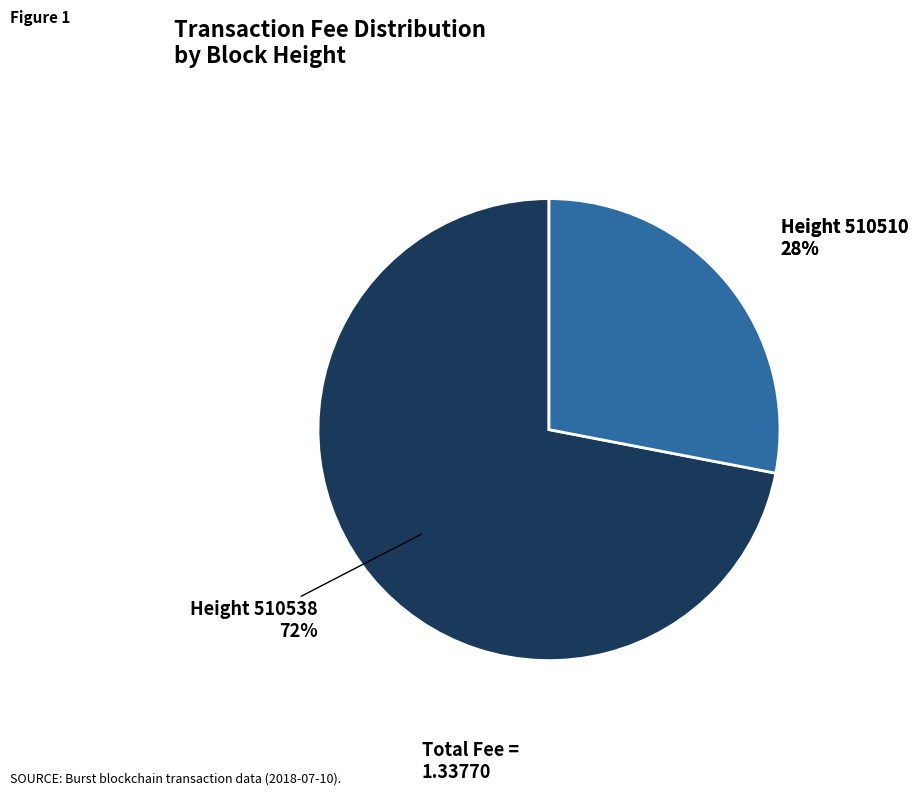

How many slices are in this pie chart?

2